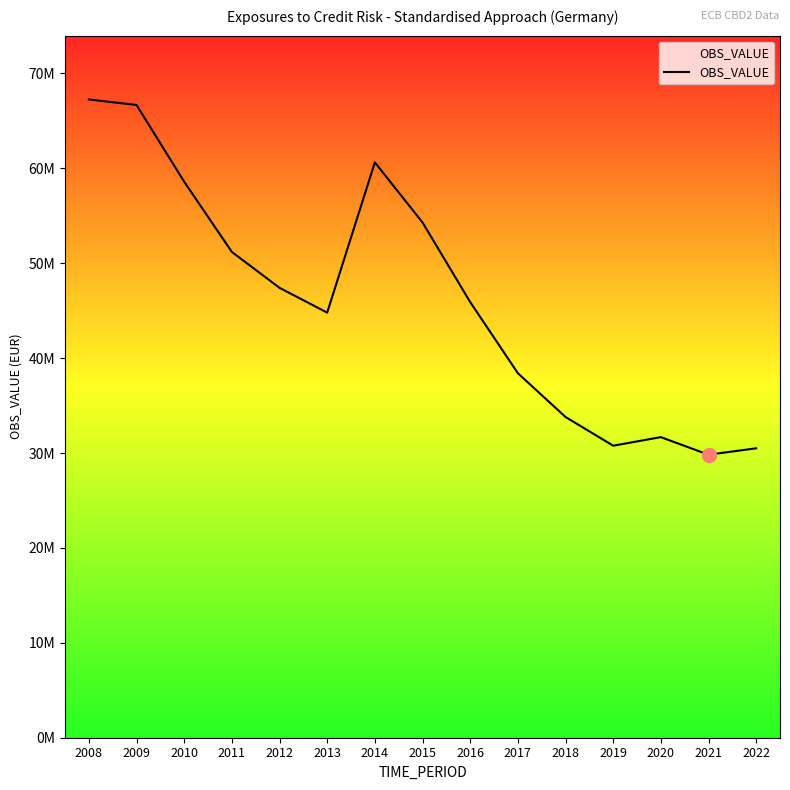

At which label does the data first exceed 45911091?

2008